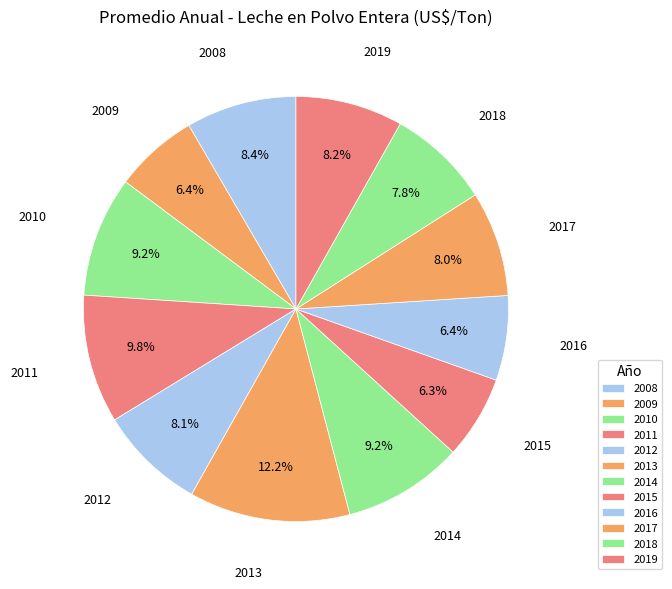

What is the largest slice in the pie chart?

2013